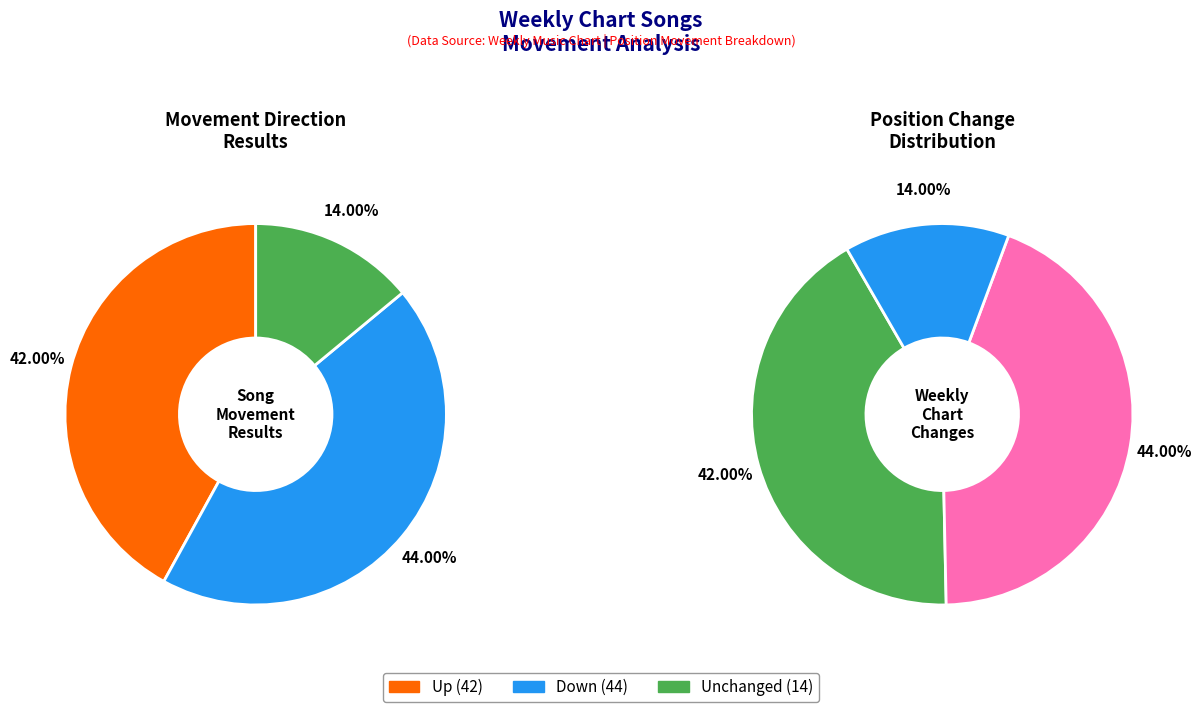

Combined, what portion of the pie is up and down?

86.0%